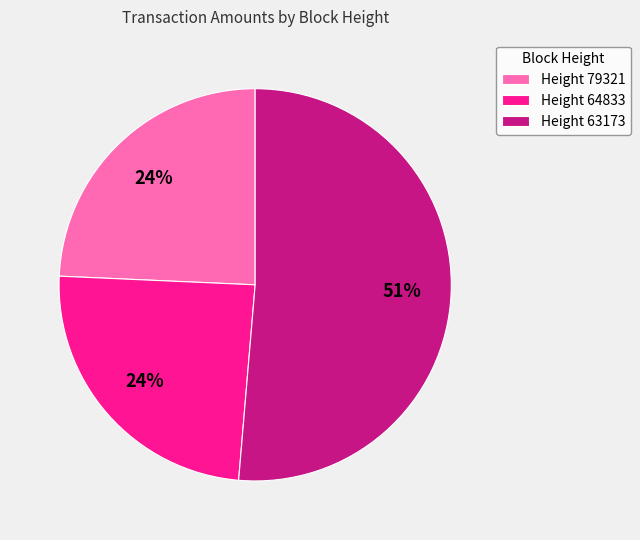

What is the ratio of the value at Height 79321 to the value at Height 64833?

1.0